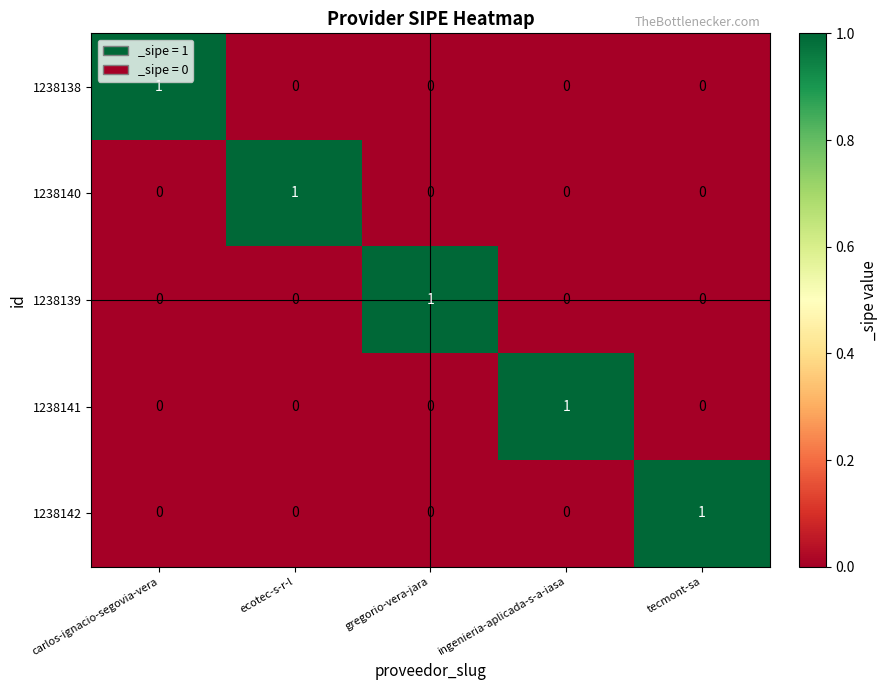

True or false: 1238140 has a value of 0 at ingenieria-aplicada-s-a-iasa.

True